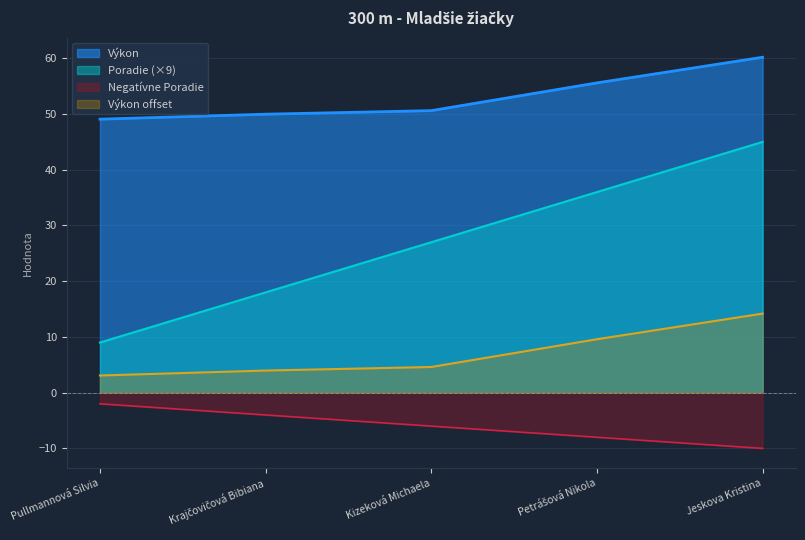

At which label does Poradie first exceed 27?

Petrášová Nikola